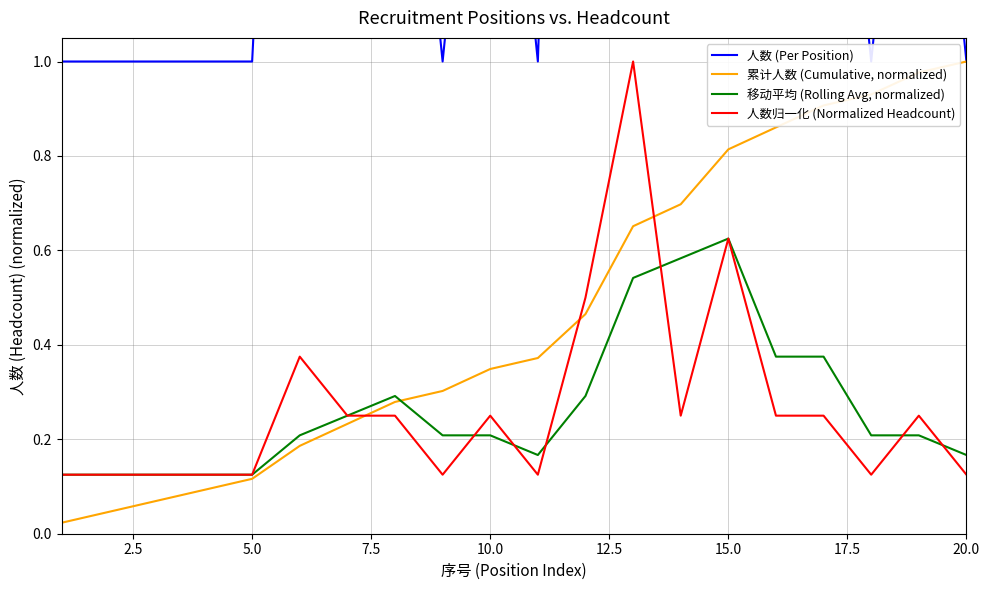

How many lines are shown in the chart?

4